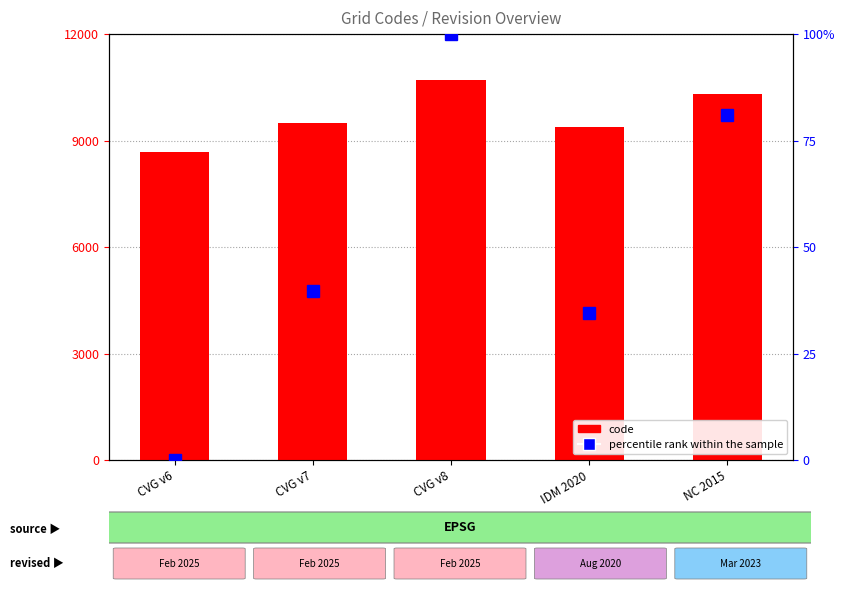

At which category does the chart reach its minimum across all series?

CVG v6